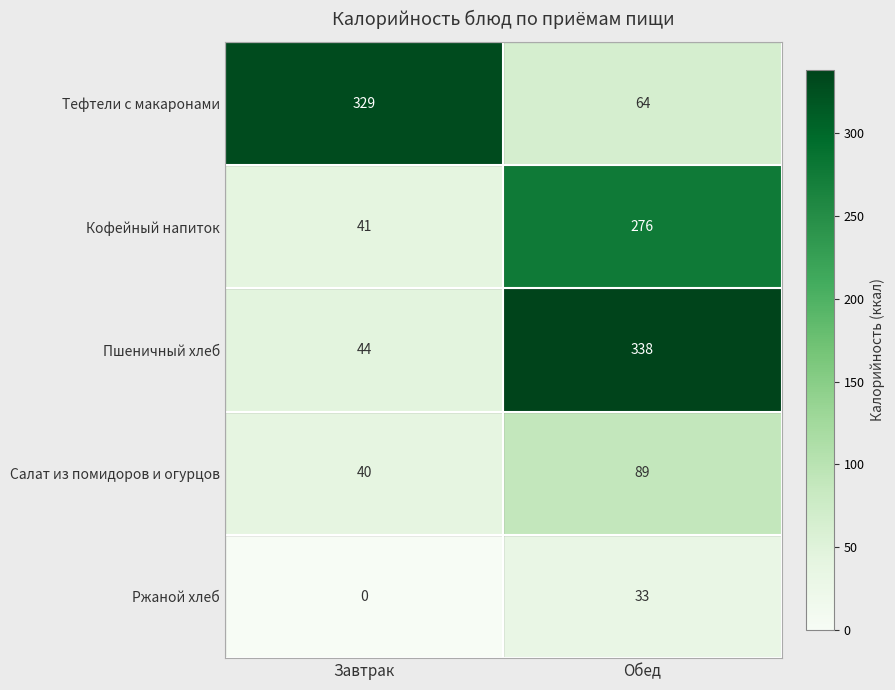

What is the total value across all series at Обед?

800